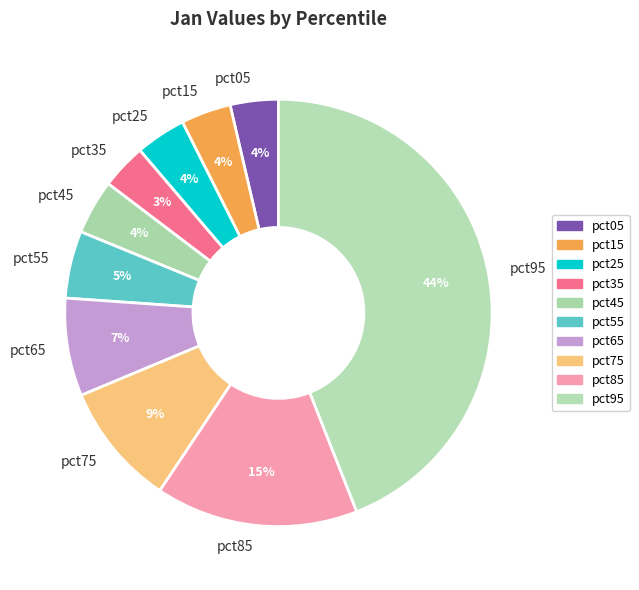

True or false: pct85 accounts for 23% of the total.

False